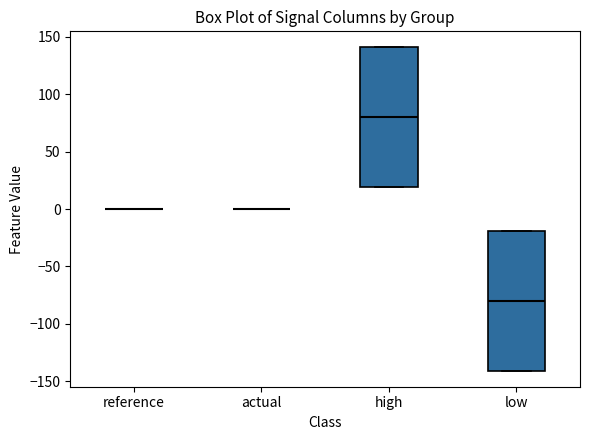

Reading left to right, transcribe this box plot: for each box, give where its median line is, the range the box spans, and where its two whiskers end, as read against the y-axis. The values are not printed on the chart, so give them approximately, as read against the axis.

reference: box collapsed to a line at 0, whiskers 0 to 0
actual: box collapsed to a line at 0, whiskers 0 to 0
high: median 80, box 20 to 140, whiskers 20 to 140
low: median -80, box -140 to -20, whiskers -140 to -20